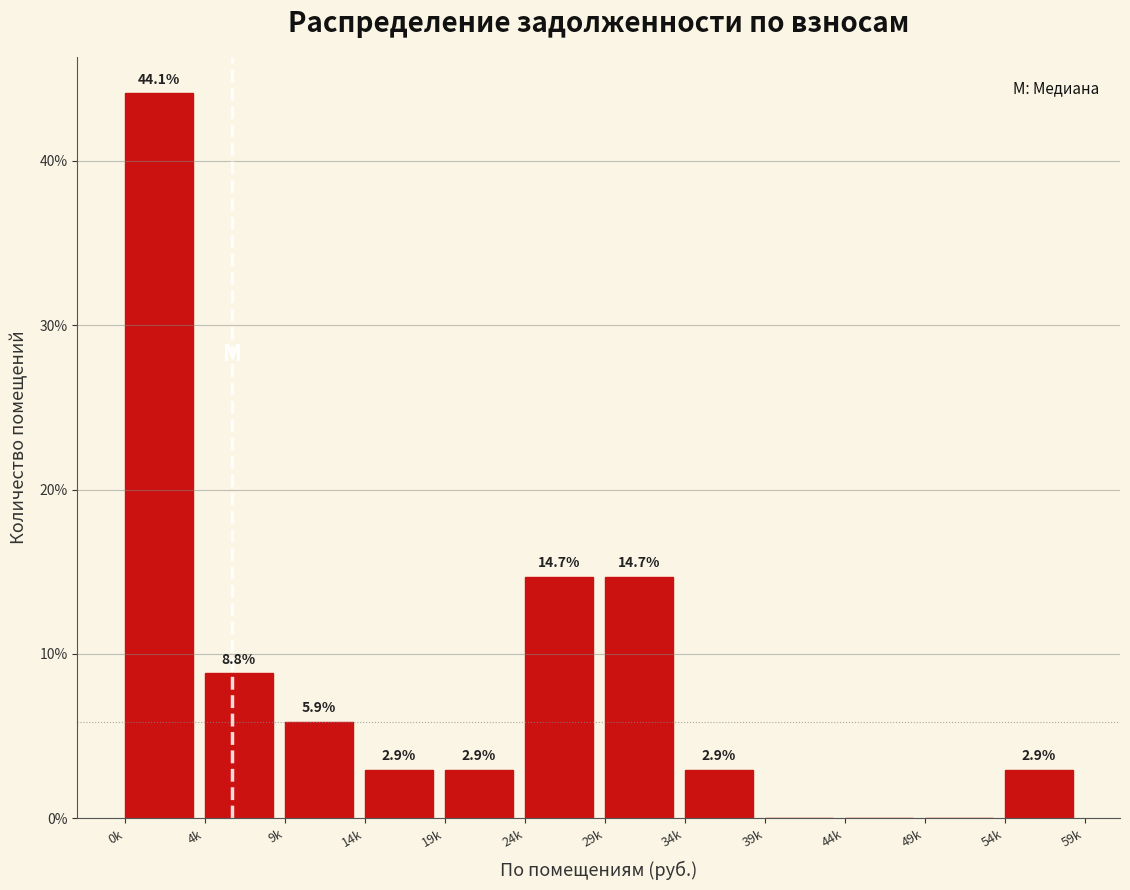

Reading left to right, what are all the values shown in this chart?

0k=44.1	4k=8.8	9k=5.9	14k=2.9	19k=2.9	24k=14.7	29k=14.7	34k=2.9	39k=0.0	44k=0.0	49k=0.0	54k=2.9